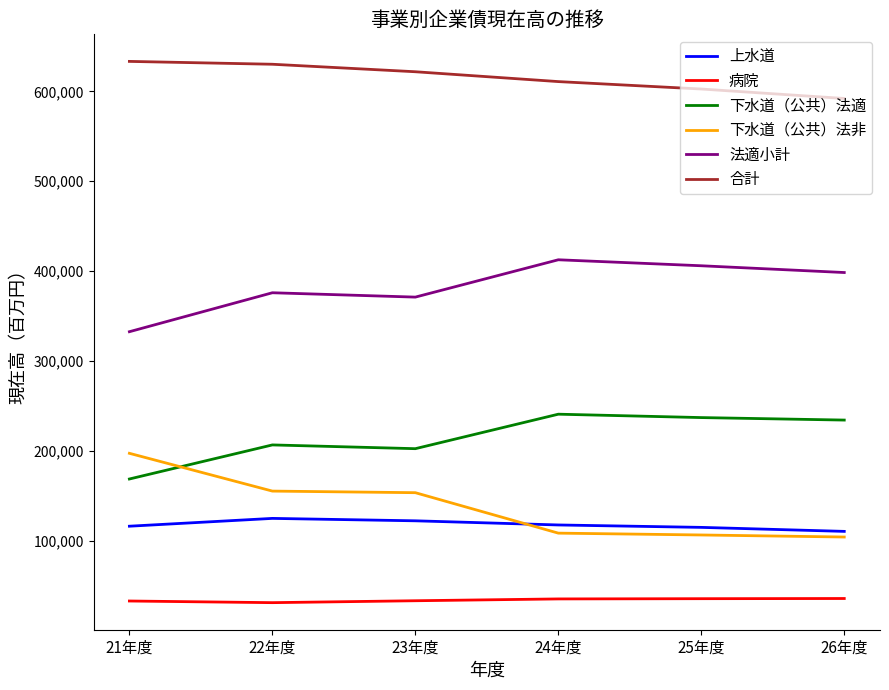

True or false: 上水道 and 病院 cross at least once.

False